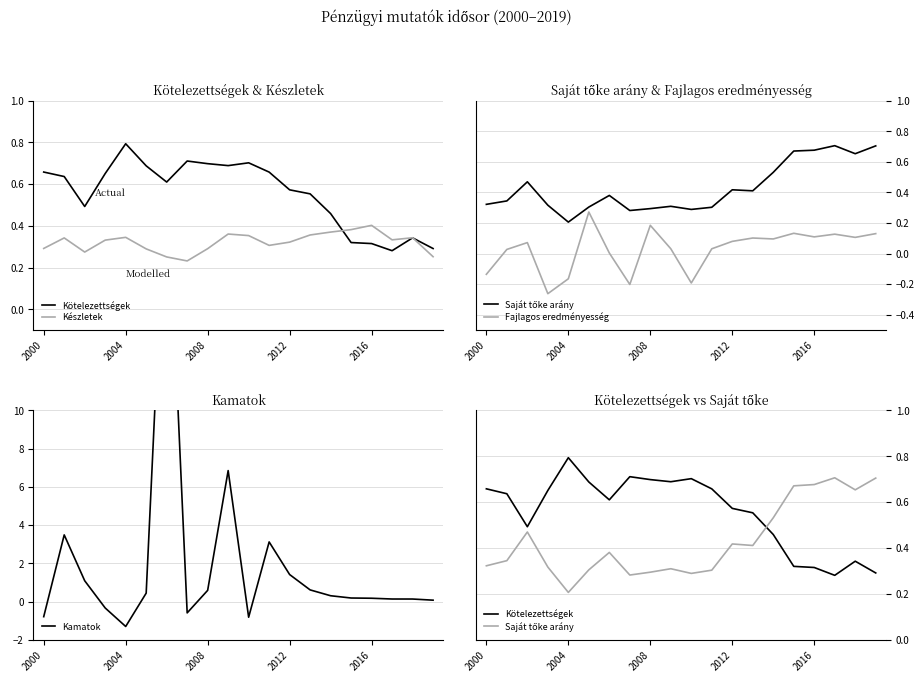

What is the minimum value for Kötelezettségek?

0.3